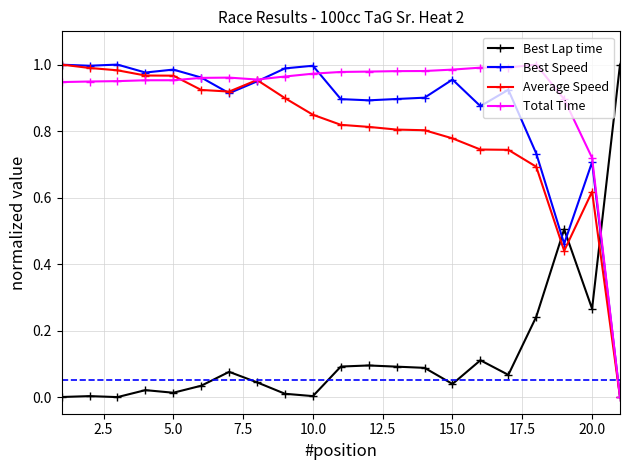

How many times do Best Speed and Best Lap time cross each other?

3